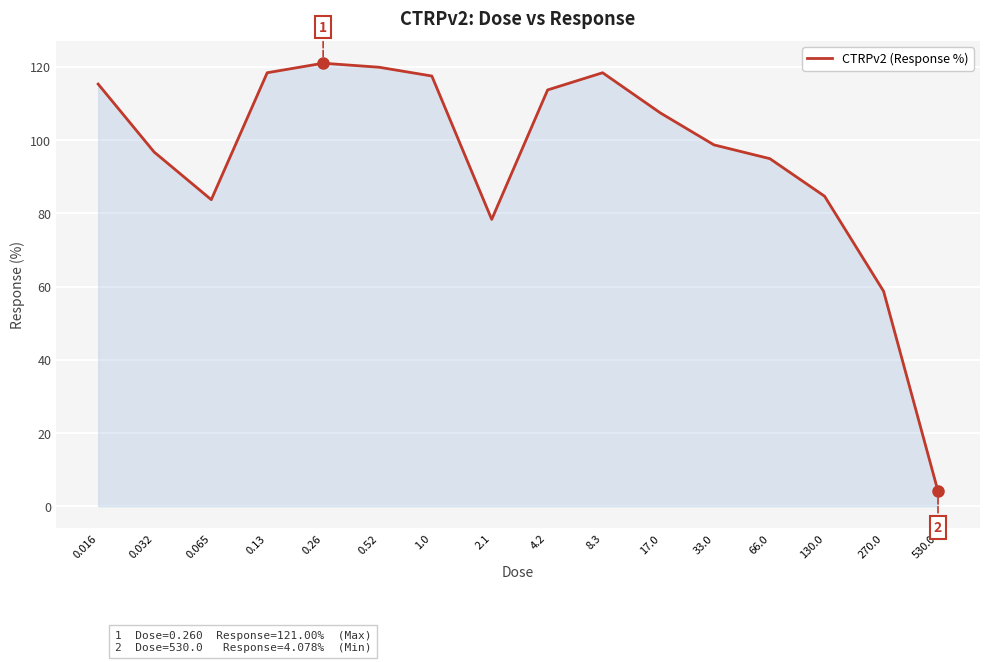

Does the chart have visible grid lines?

Yes